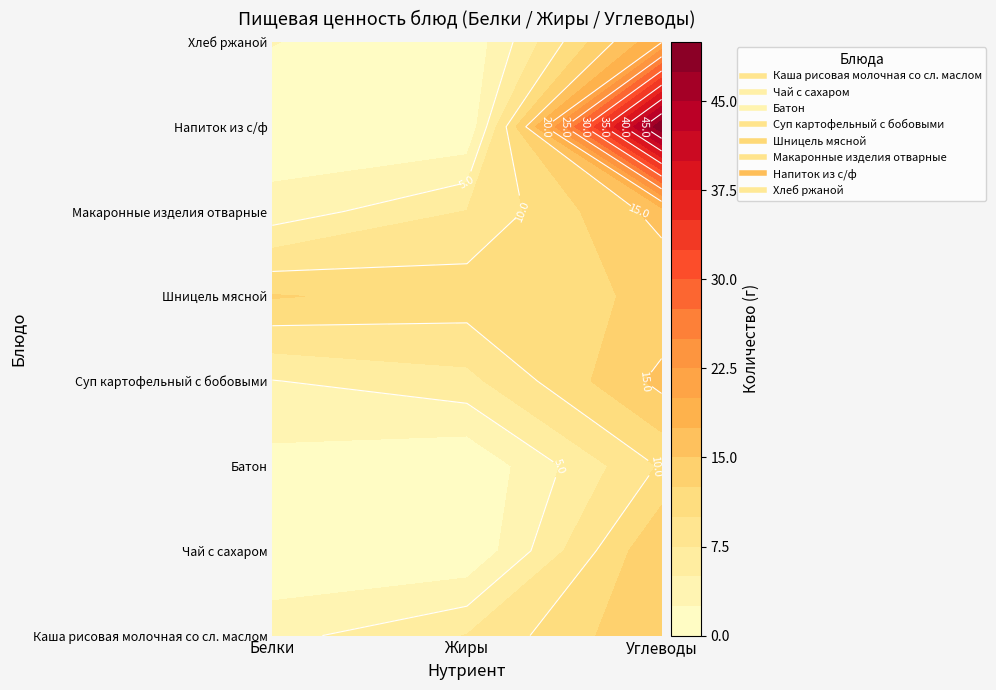

Is it true that Каша рисовая молочная со сл. маслом equals 4.1 at Белки?

True